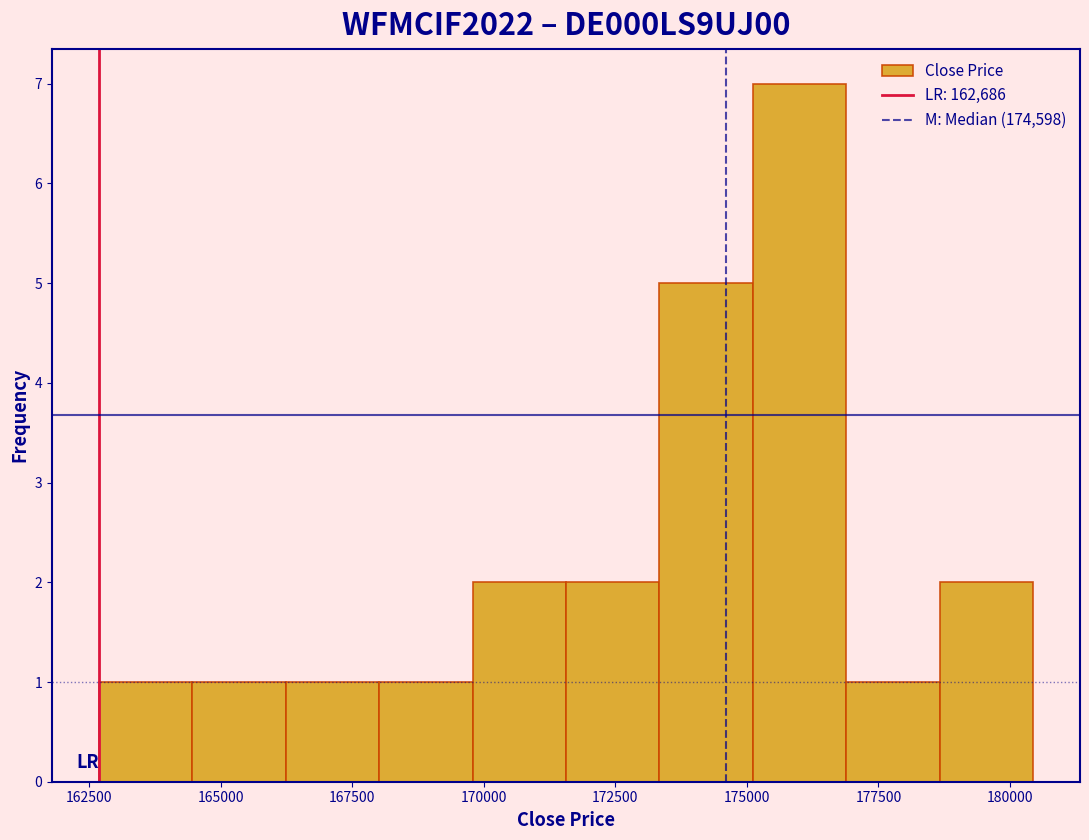

Around what value on the x-axis is the tallest bar? Give the approximate position of its centre, as read against the axis.

176000